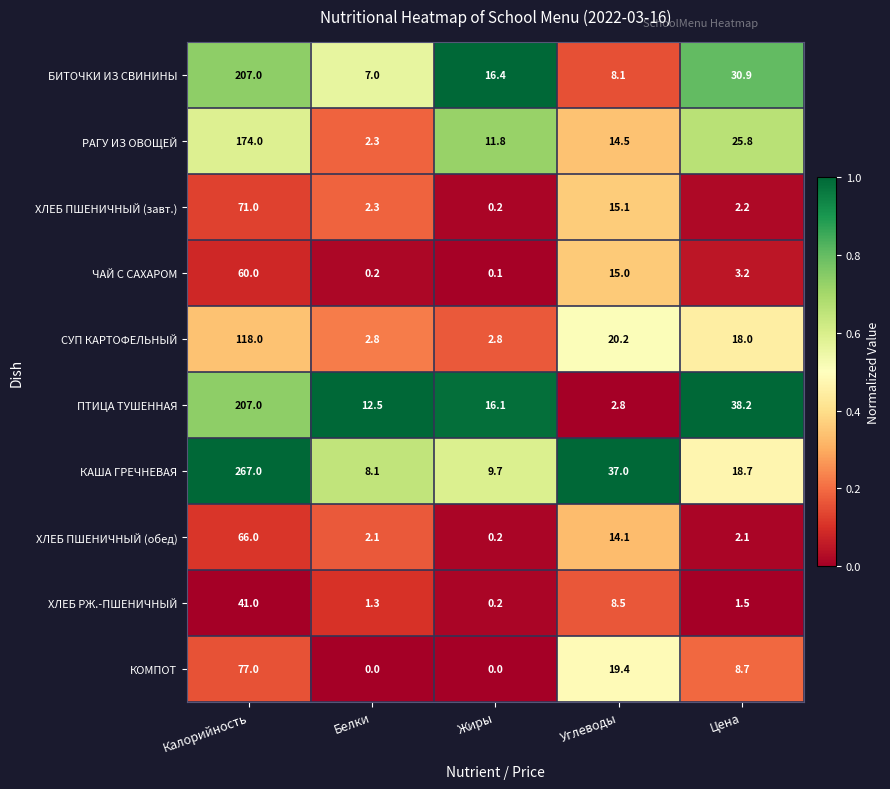

At which label is ЧАЙ С САХАРОМ closest to 30?

Углеводы